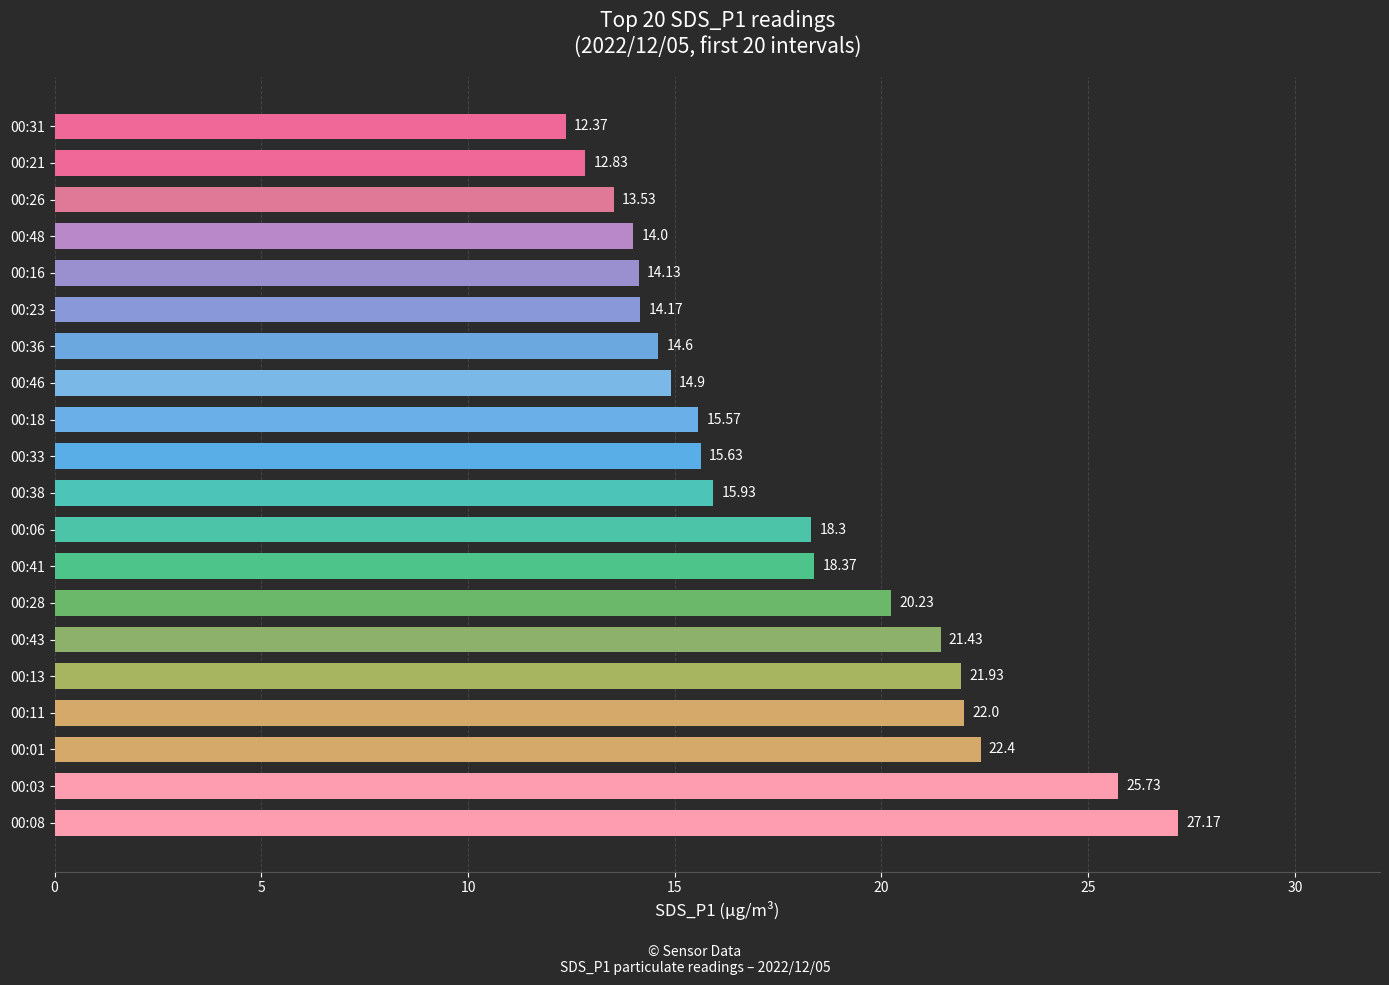

What is the minimum value shown in the chart?

12.4